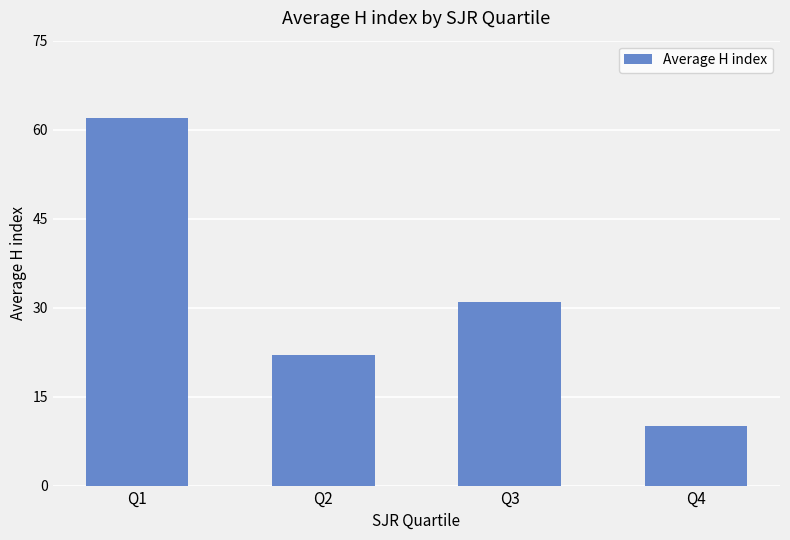

What is the average value?

31